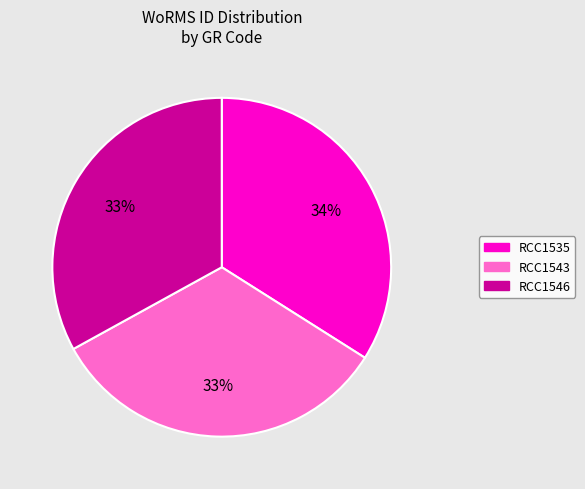

Which category has the biggest portion of the pie?

RCC1535